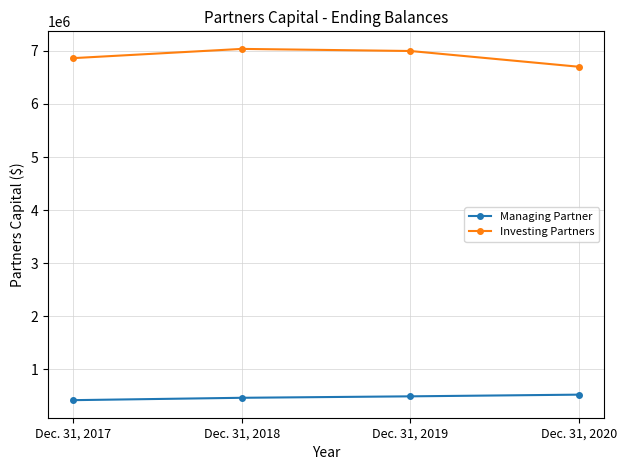

List the labels in order of Investing Partners value, largest first.

Dec. 31, 2018, Dec. 31, 2019, Dec. 31, 2017, Dec. 31, 2020